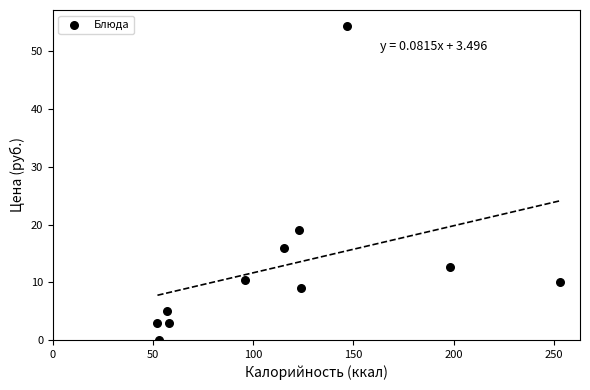

What Y value in the scatter plot is closest to 27?

19.0